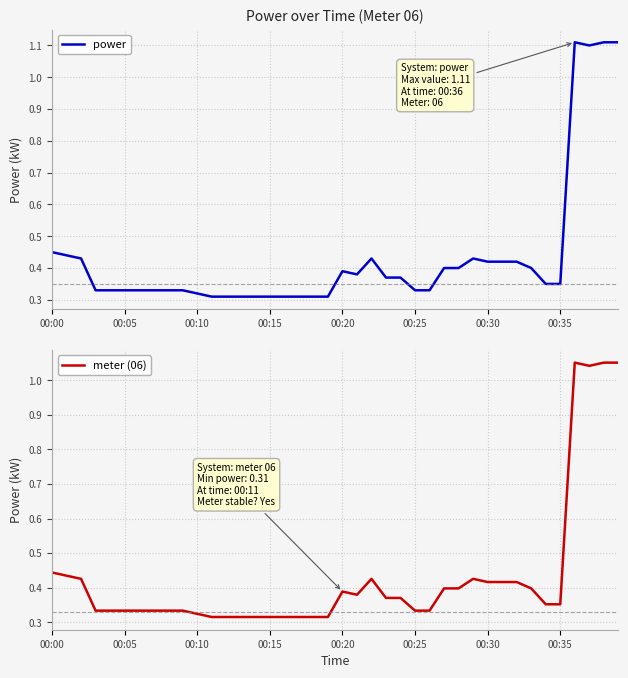

What is the average value of the meter (06) series?

0.4